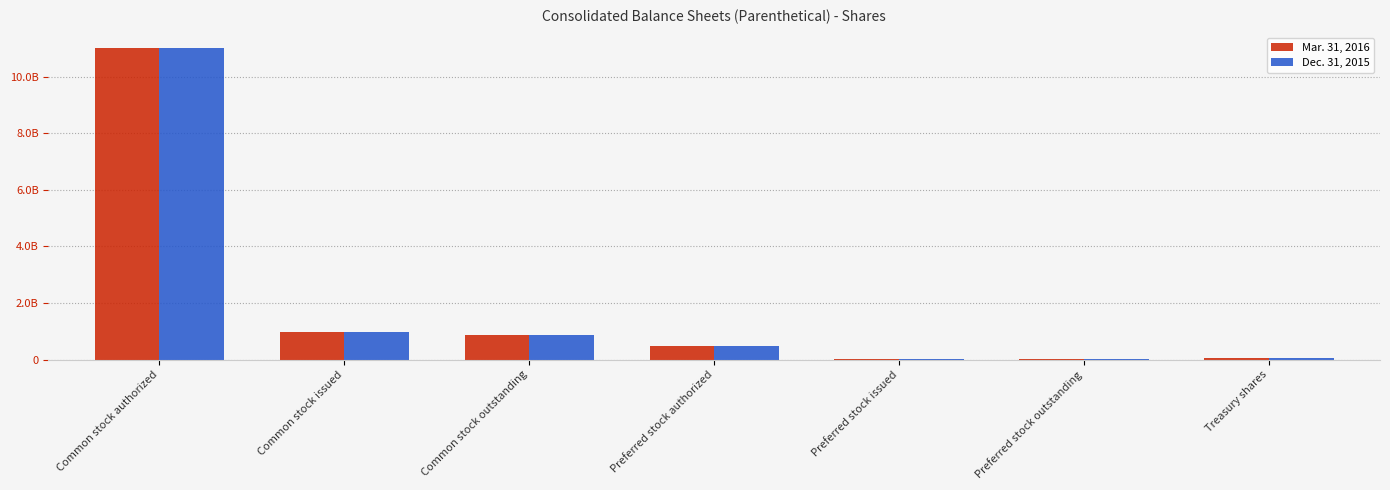

Where is Mar. 31, 2016 nearest to the value 5505000000?

Common stock issued